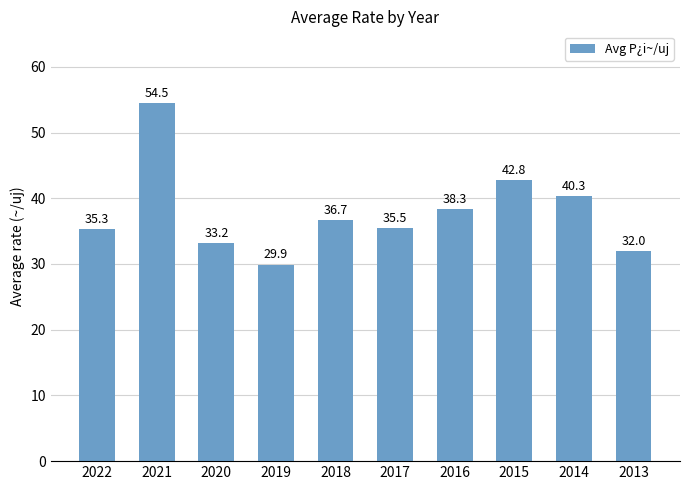

The value at 2021 is 23.3. True or false?

False